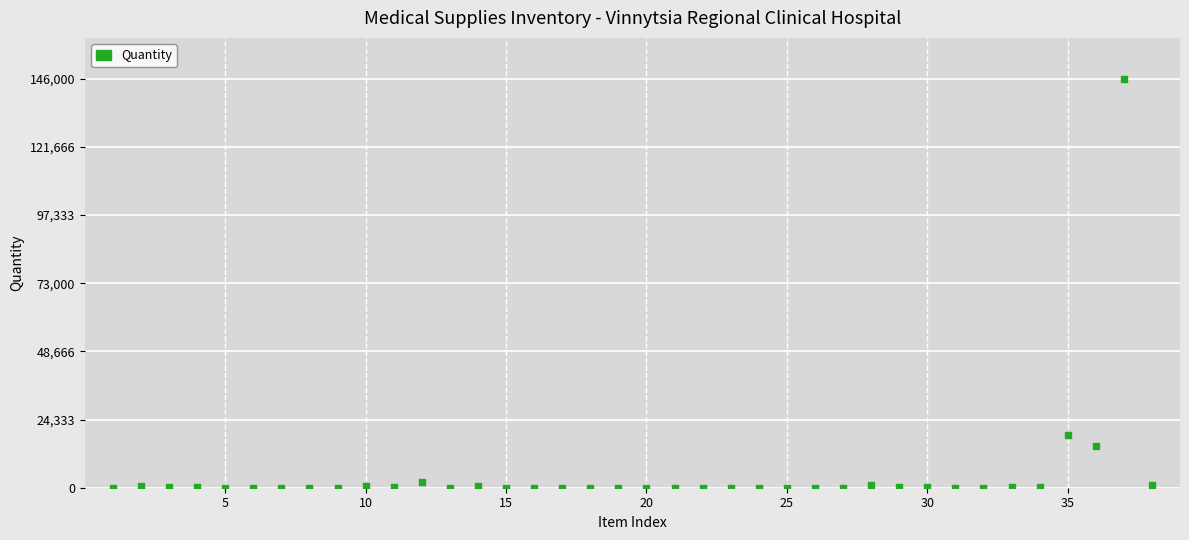

What Y value in the scatter plot is closest to 73001?

19000